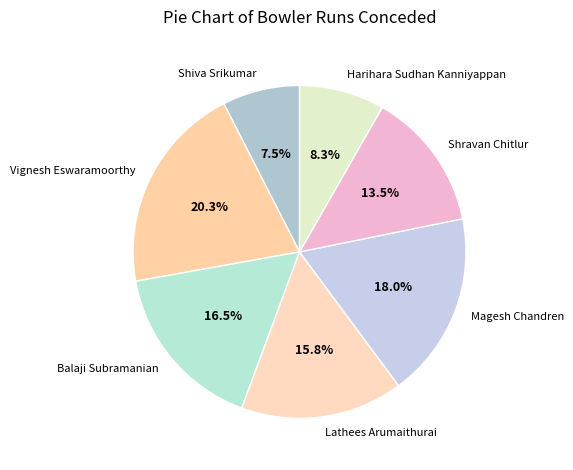

What is the largest slice in the pie chart?

Vignesh Eswaramoorthy